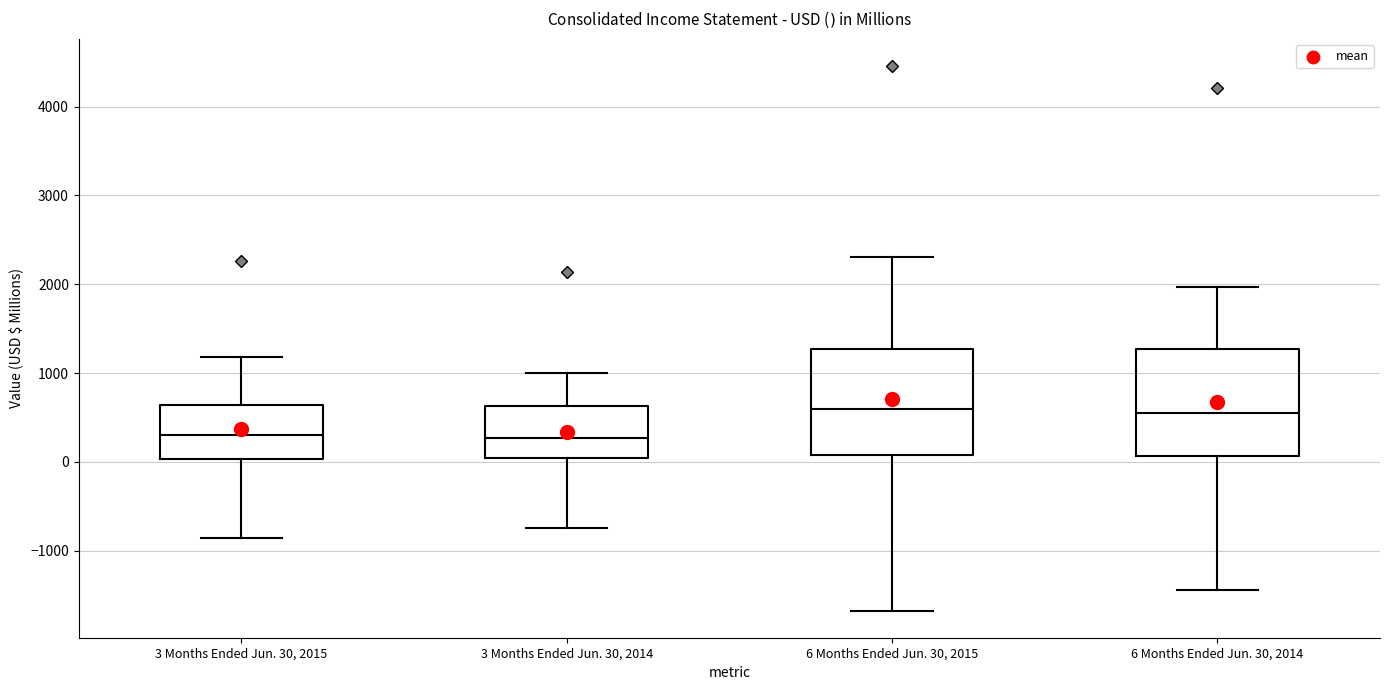

Reading left to right, transcribe this box plot: for each box, give where its median line is, the range the box spans, and where its two whiskers end, as read against the y-axis. The values are not printed on the chart, so give them approximately, as read against the axis.

3 Months Ended Jun. 30, 2015: median 300, box 0 to 600, whiskers -900 to 1200
3 Months Ended Jun. 30, 2014: median 300, box 0 to 600, whiskers -700 to 1000
6 Months Ended Jun. 30, 2015: median 600, box 100 to 1300, whiskers -1700 to 2300
6 Months Ended Jun. 30, 2014: median 600, box 100 to 1300, whiskers -1400 to 2000